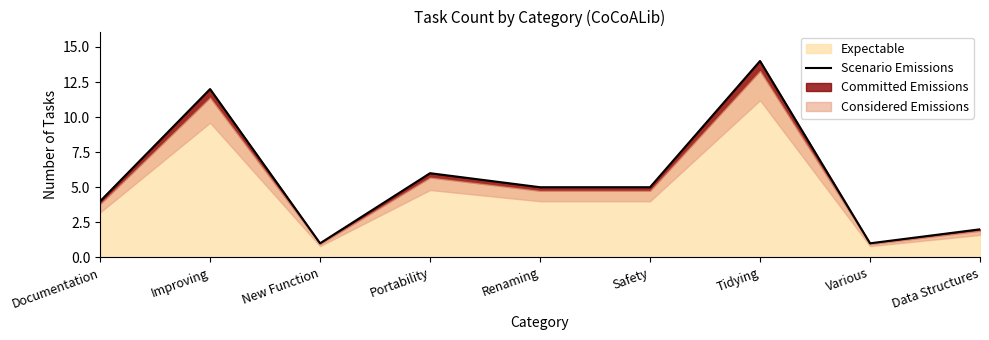

What is the label of the 2nd point from the left?

Improving